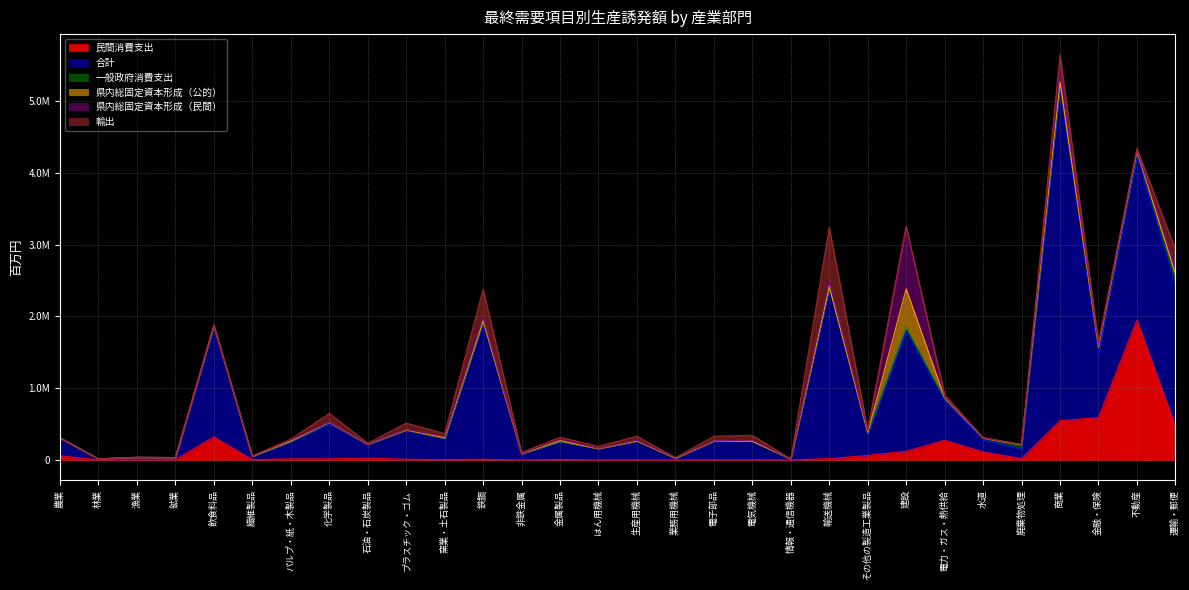

How many lines are shown in the chart?

6